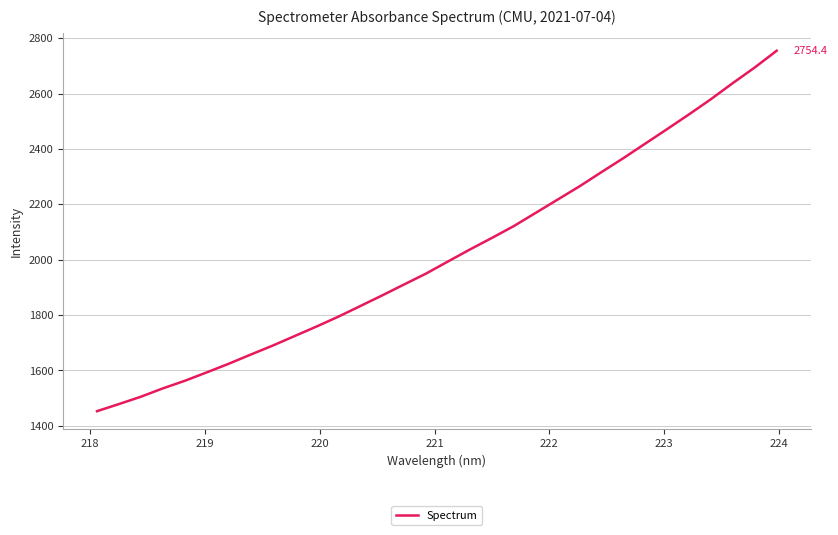

What is the smallest value displayed?

1452.8